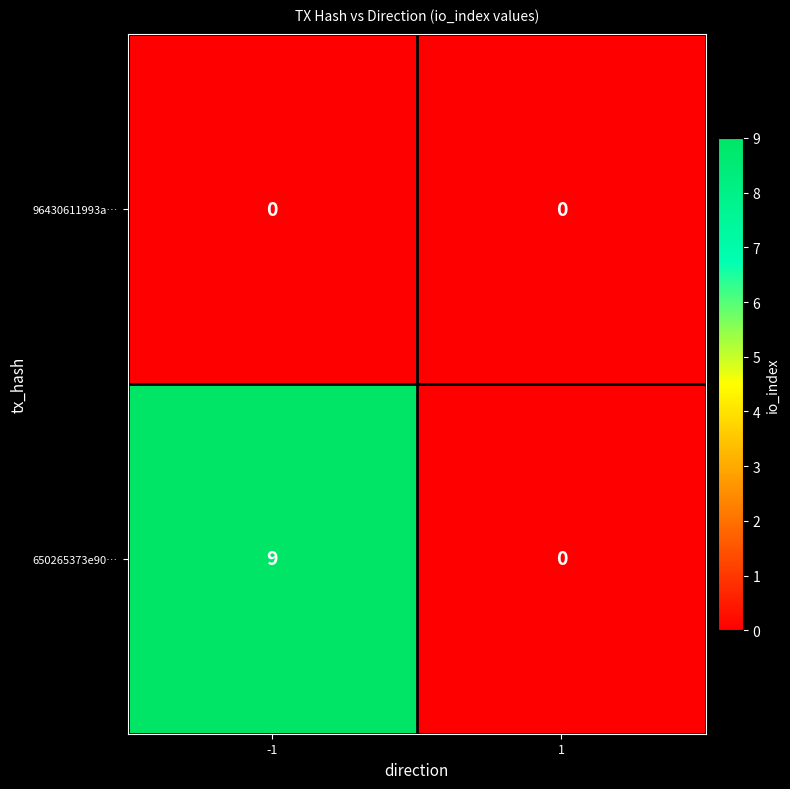

Reading right to left, what are all the values shown in this chart?

96430611993a…: 1=0	-1=0
650265373e90…: 1=0	-1=9